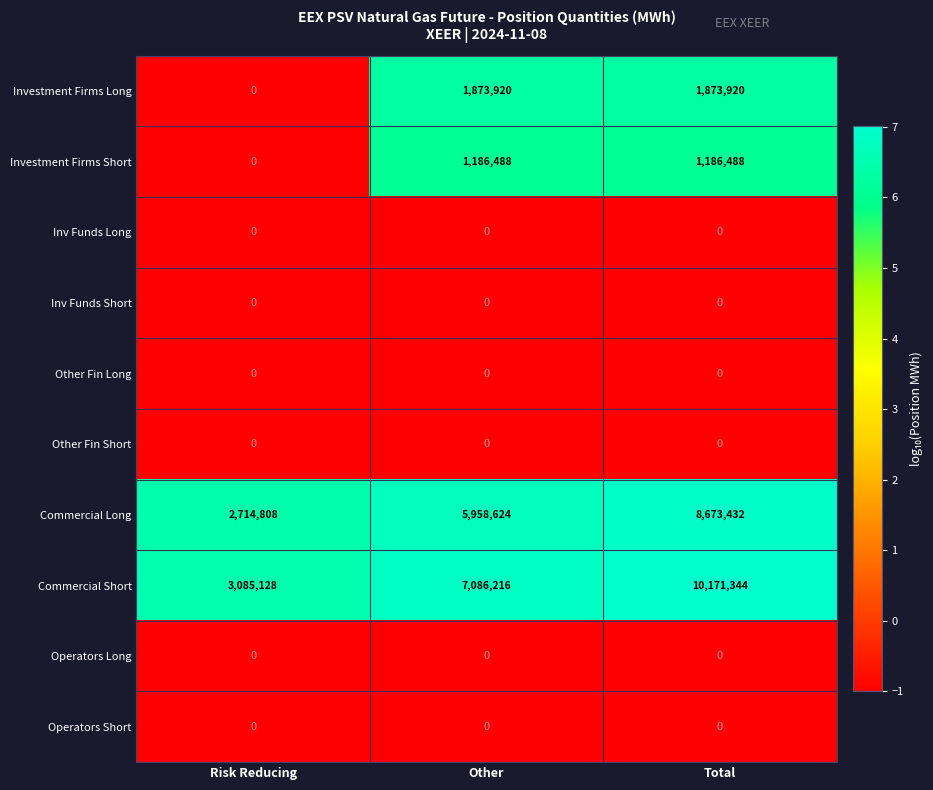

How many data points in Investment Firms Short are less than 1186488?

1